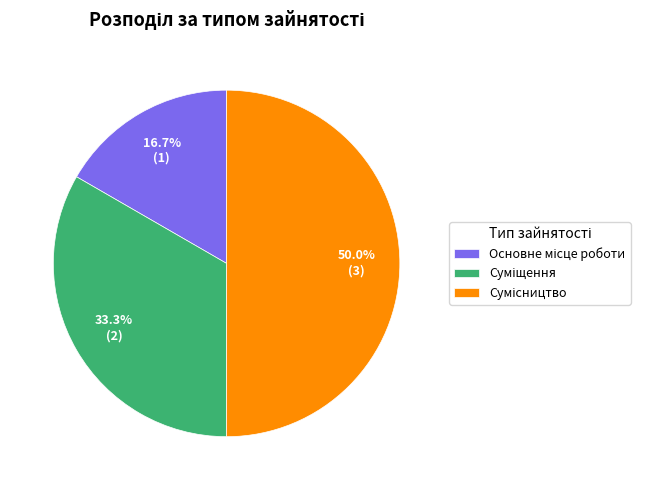

To the nearest percent, what portion does Основне місце роботи represent?

17%